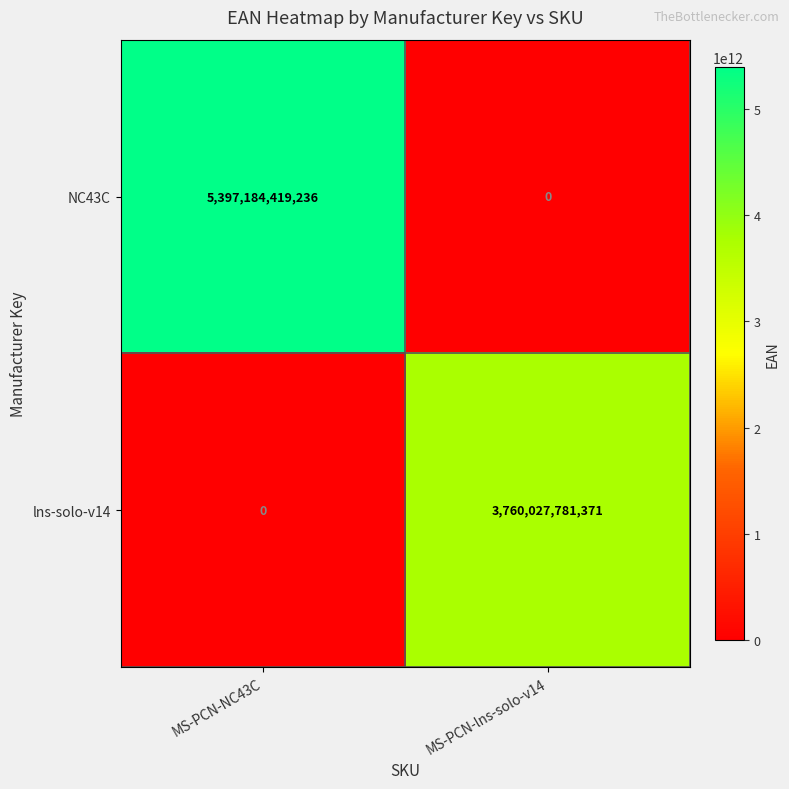

What is the average value of the NC43C series?

2698592209618